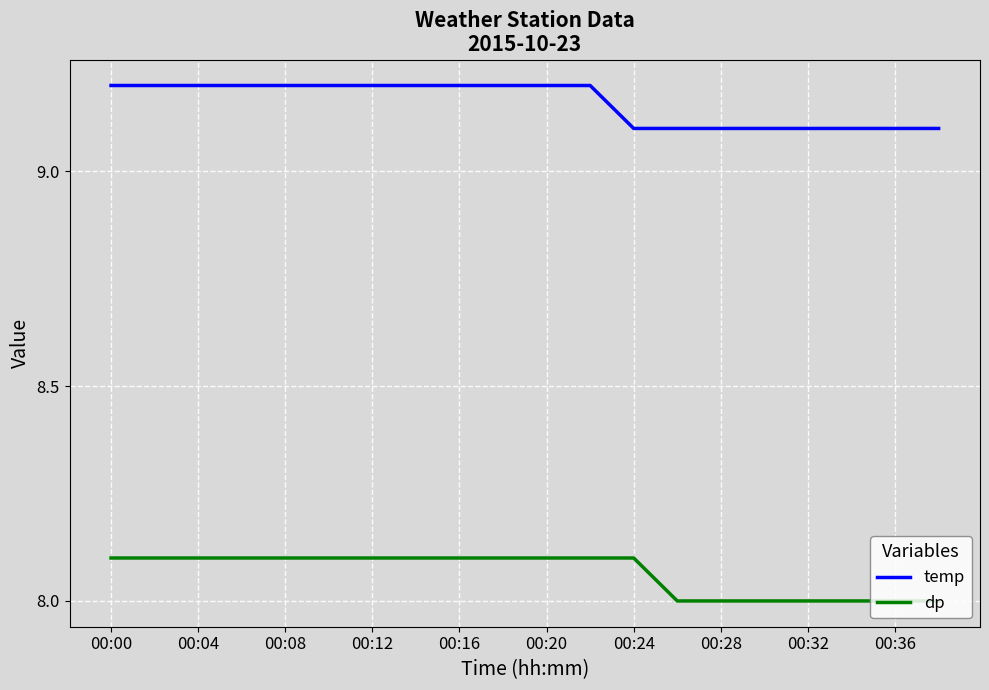

Does the chart display data point markers on the line(s)?

No